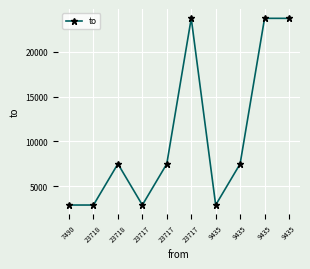

How many lines are shown in the chart?

1